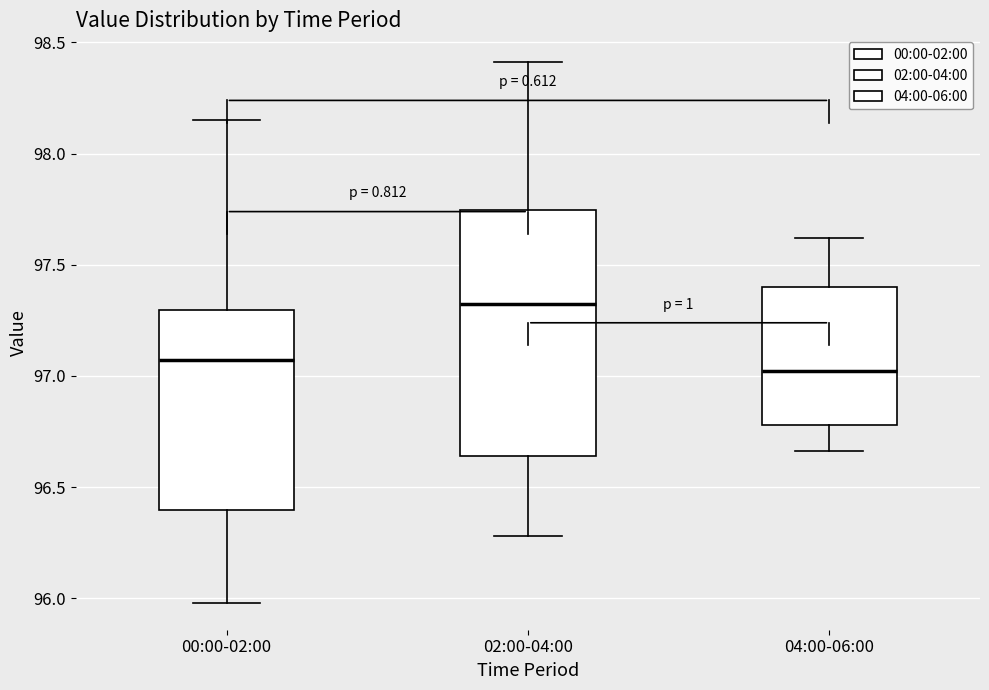

Comparing the boxes themselves (not the whiskers), which one is the tallest?

02:00-04:00